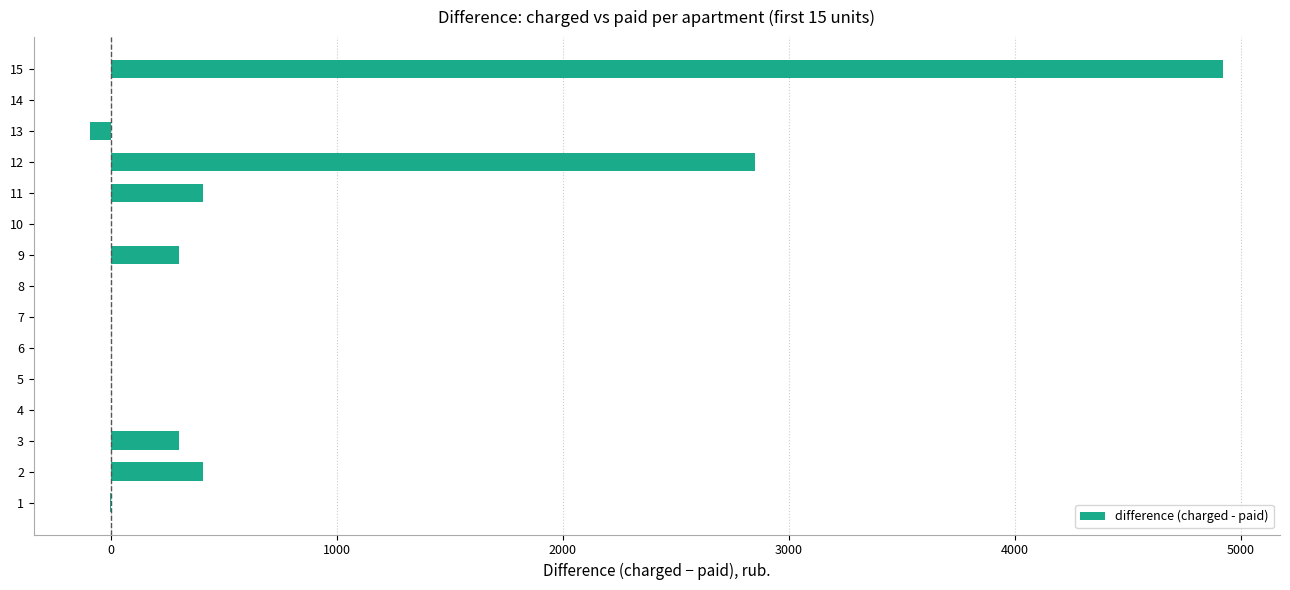

The value at 12 is 4582.6. True or false?

False